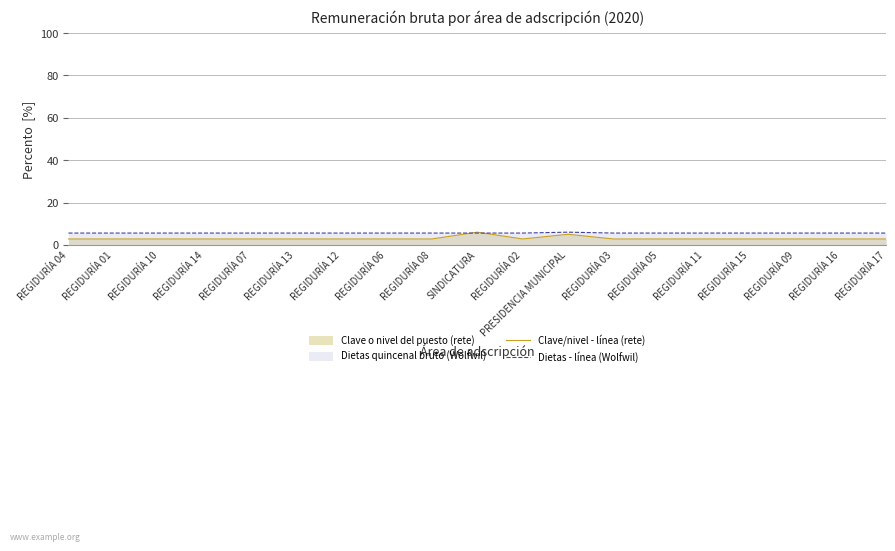

What is the difference between the highest and lowest values at REGIDURÍA 09?

2.8